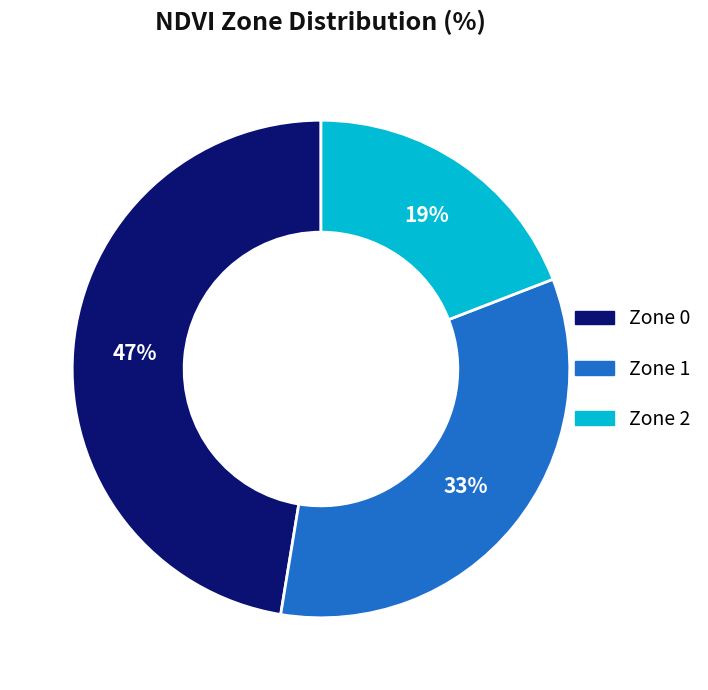

How many slices are in this pie chart?

3